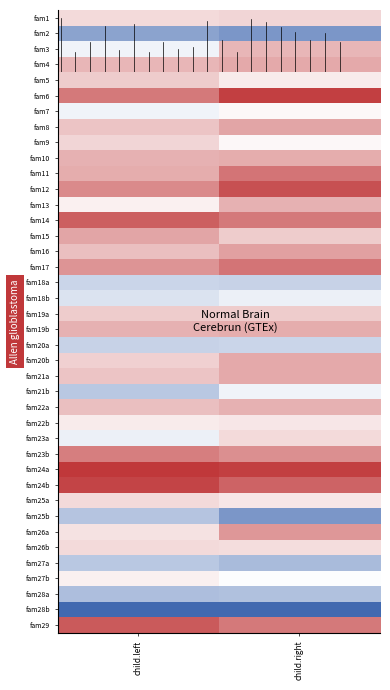

What is the difference between the highest and lowest values at child.left?

91